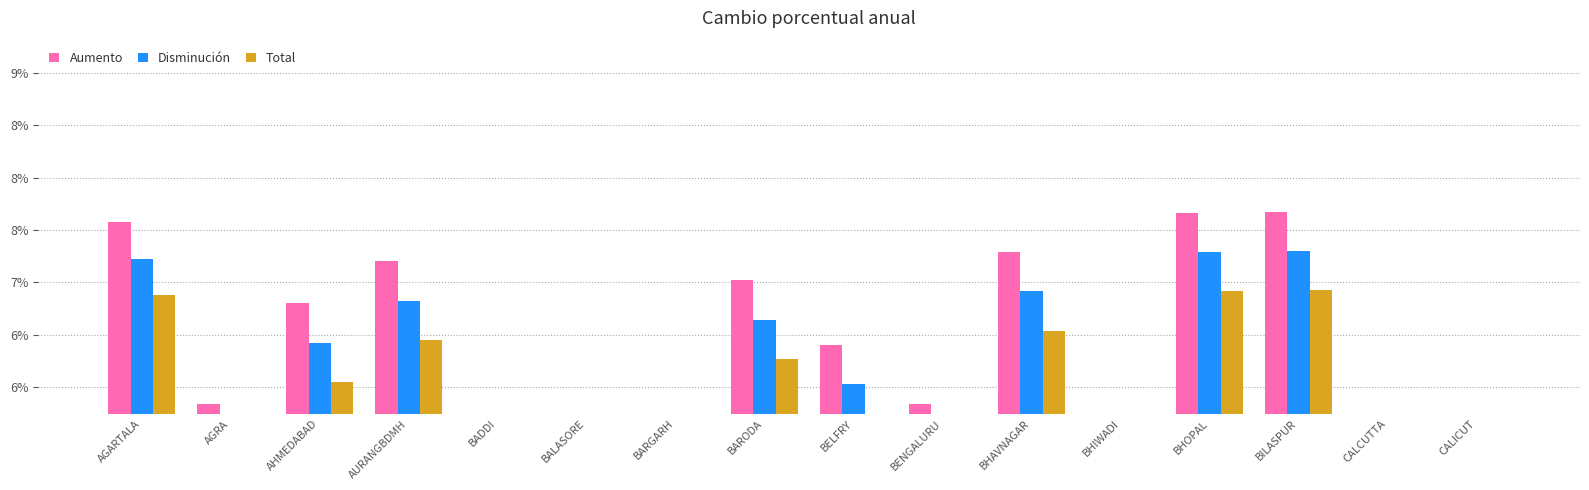

The value of Aumento at BARGARH is 1.9. True or false?

False